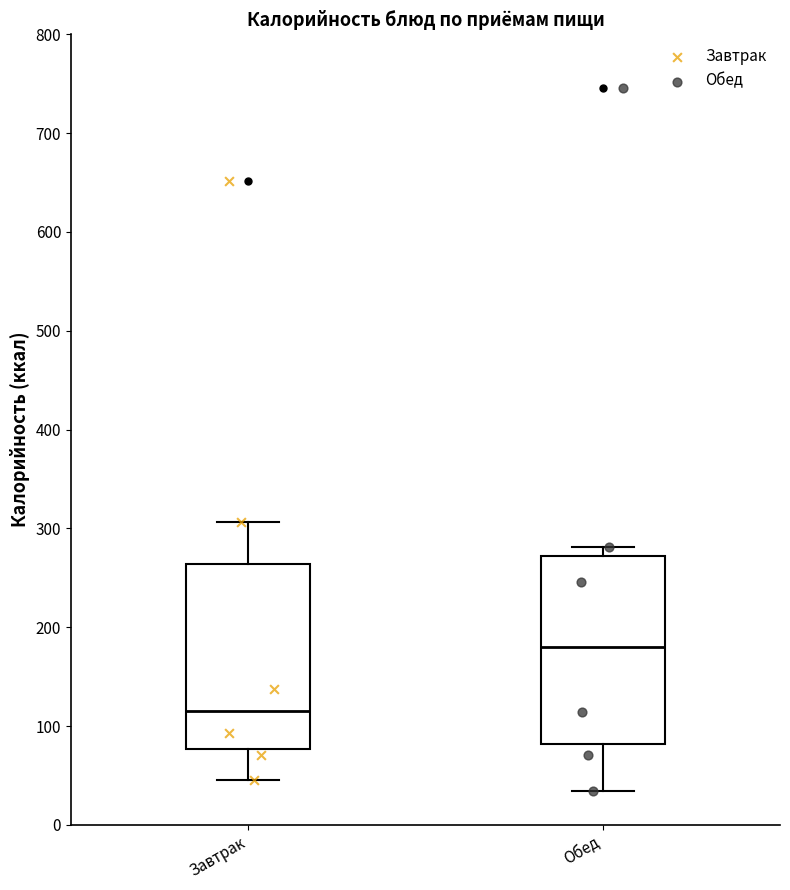

Reading left to right, read every box against the y-axis: the position of its median line, the range the box covers, and the ends of its whiskers. The values are not printed on the chart, so give them approximately, as read against the axis.

Завтрак: median 120, box 80 to 260, whiskers 50 to 310
Обед: median 180, box 80 to 270, whiskers 30 to 280